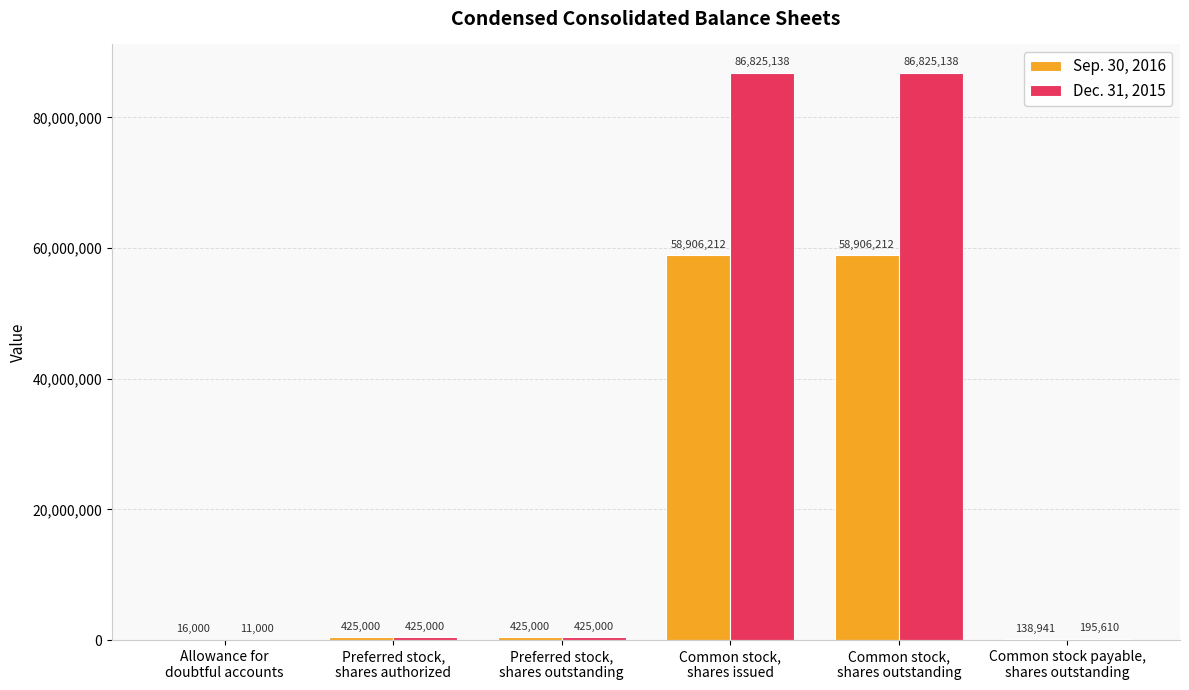

What is the sum of all Dec. 31, 2015 values?

174706886